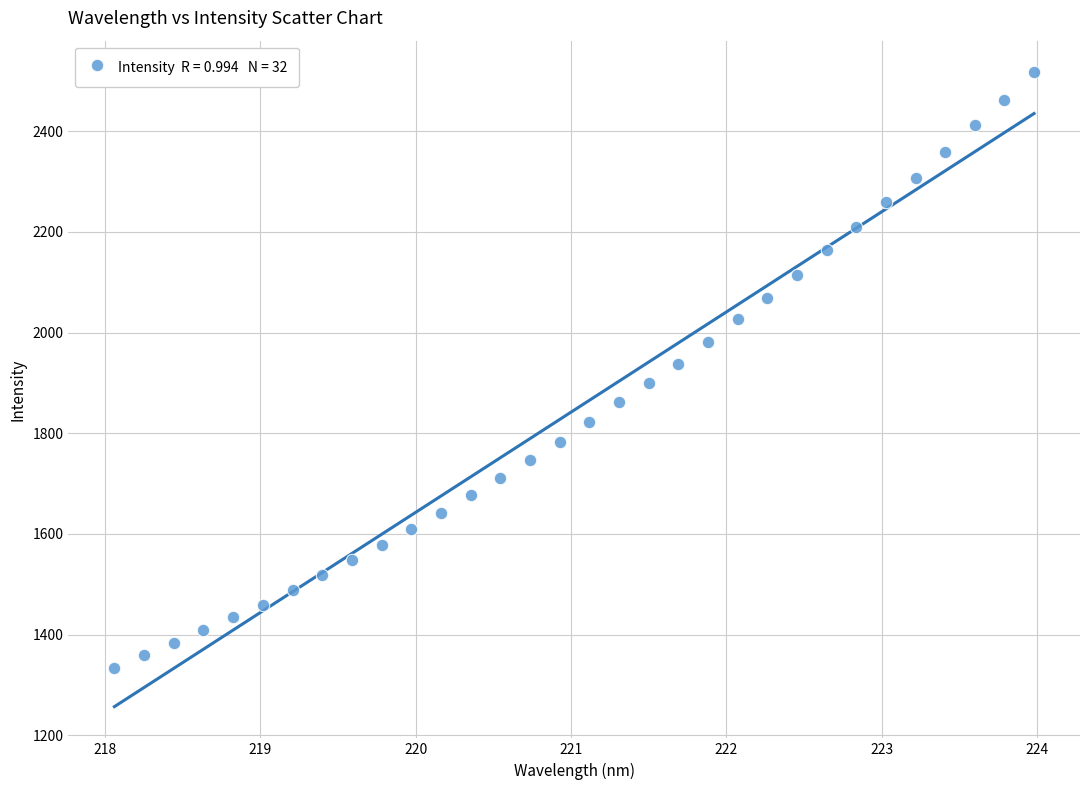

What is the range of Y values (max minus min)?

1182.8